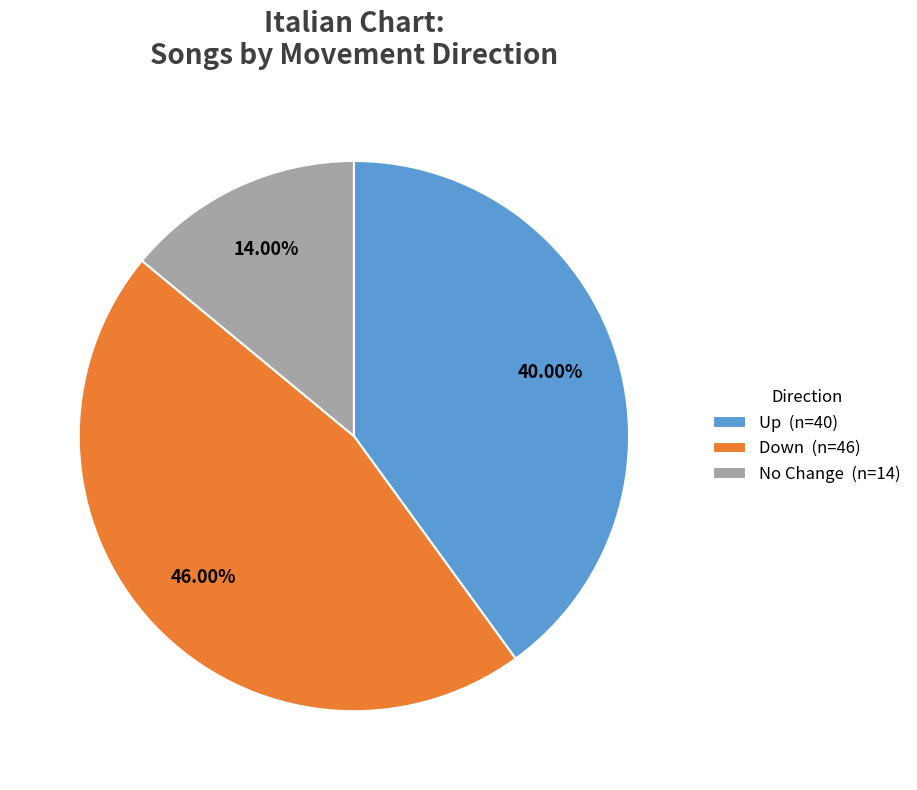

Is the sum of Up (n=40) and Down (n=46) greater than half?

Yes